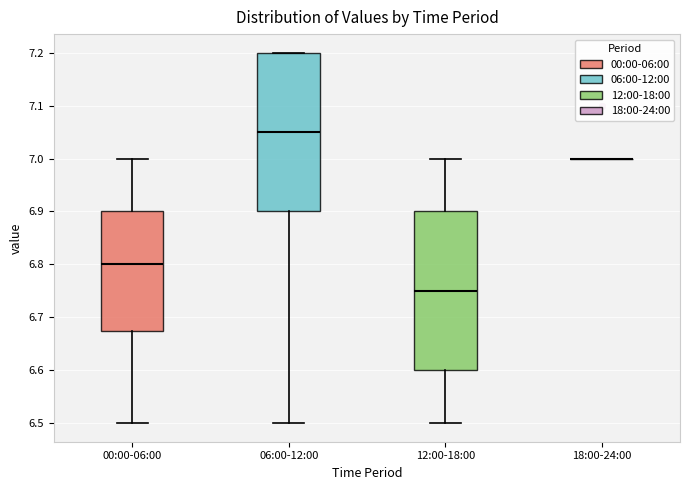

Reading left to right, transcribe this box plot: for each box, give where its median line is, the range the box spans, and where its two whiskers end, as read against the y-axis. The values are not printed on the chart, so give them approximately, as read against the axis.

00:00-06:00: median 6.80, box 6.68 to 6.90, whiskers 6.50 to 7.00
06:00-12:00: median 7.05, box 6.90 to 7.20, whiskers 6.50 to 7.20
12:00-18:00: median 6.75, box 6.60 to 6.90, whiskers 6.50 to 7.00
18:00-24:00: box collapsed to a line at 7.00, whiskers 7.00 to 7.00